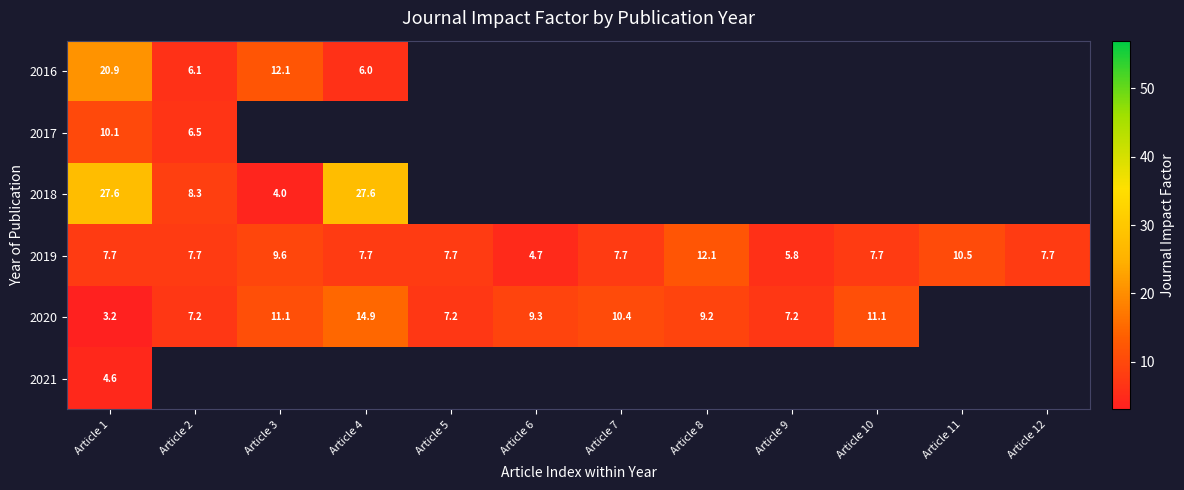

Which category has the highest value in the 2019 series?

Article 8